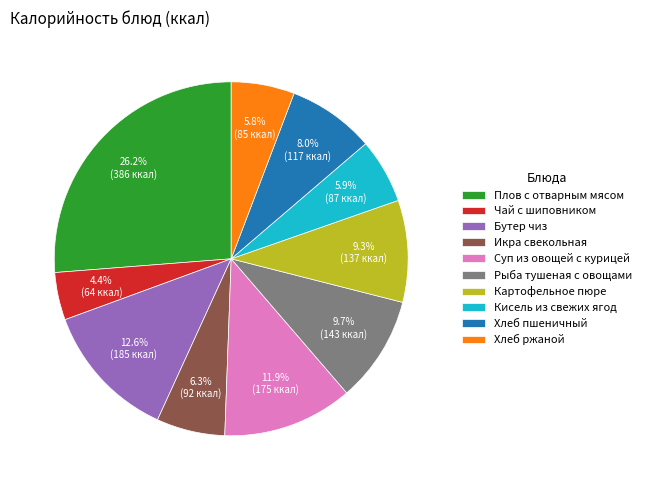

To the nearest percent, what is the average slice percentage?

10%